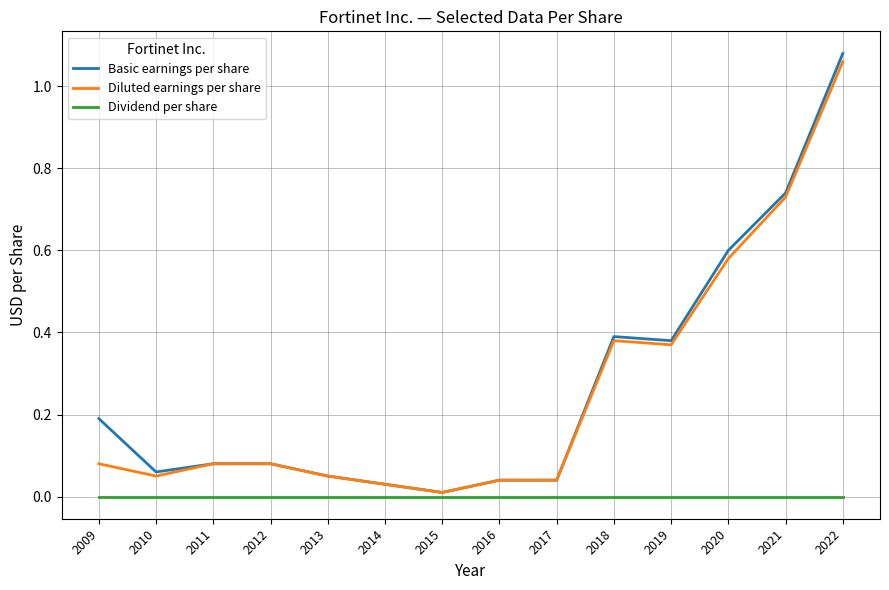

Is it true that Diluted earnings per share equals 0.0 at 2014?

True